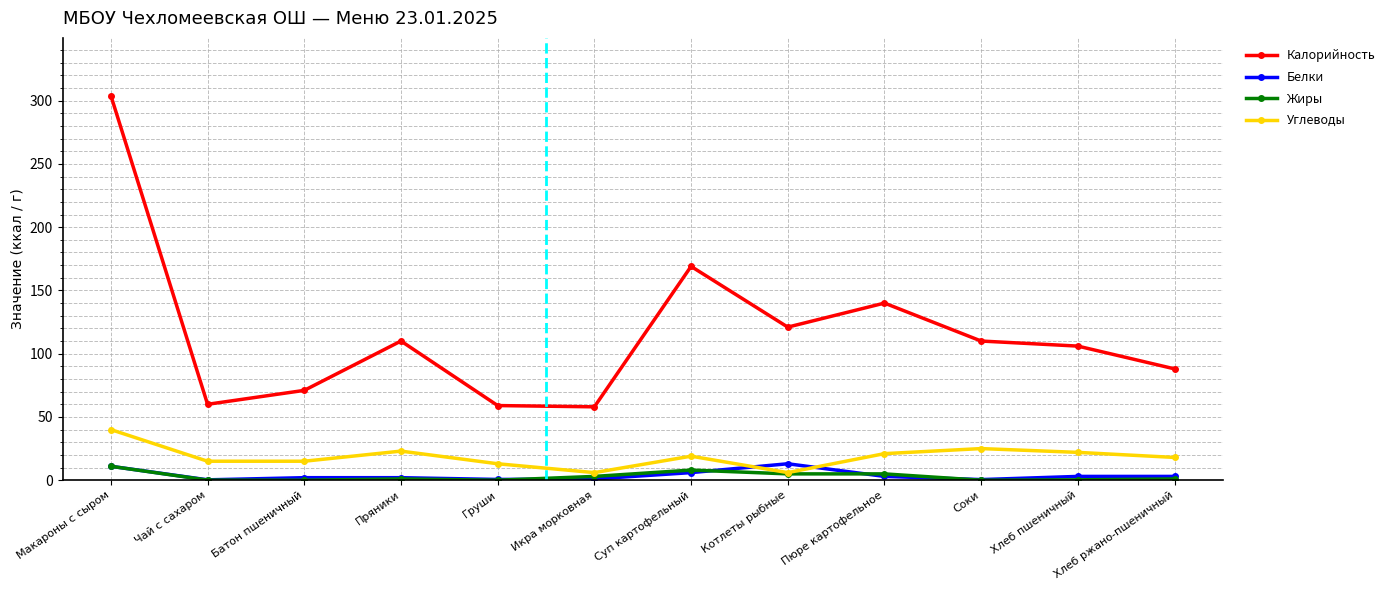

True or false: Углеводы and Калорийность cross at least once.

False